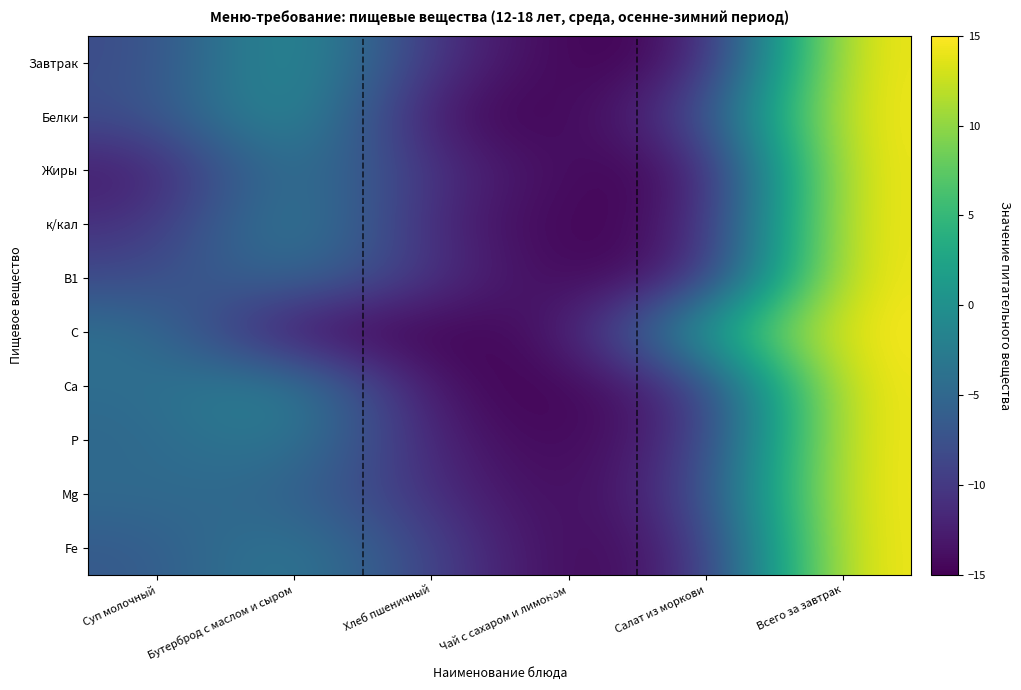

How many categories are shown in the chart?

6